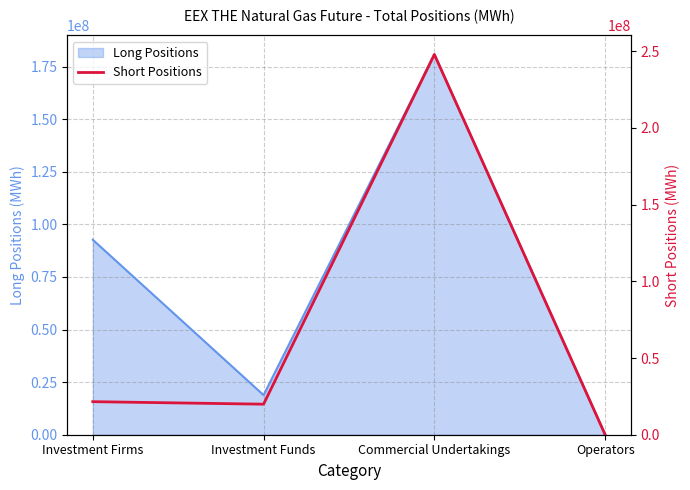

How many positive values are there?

3